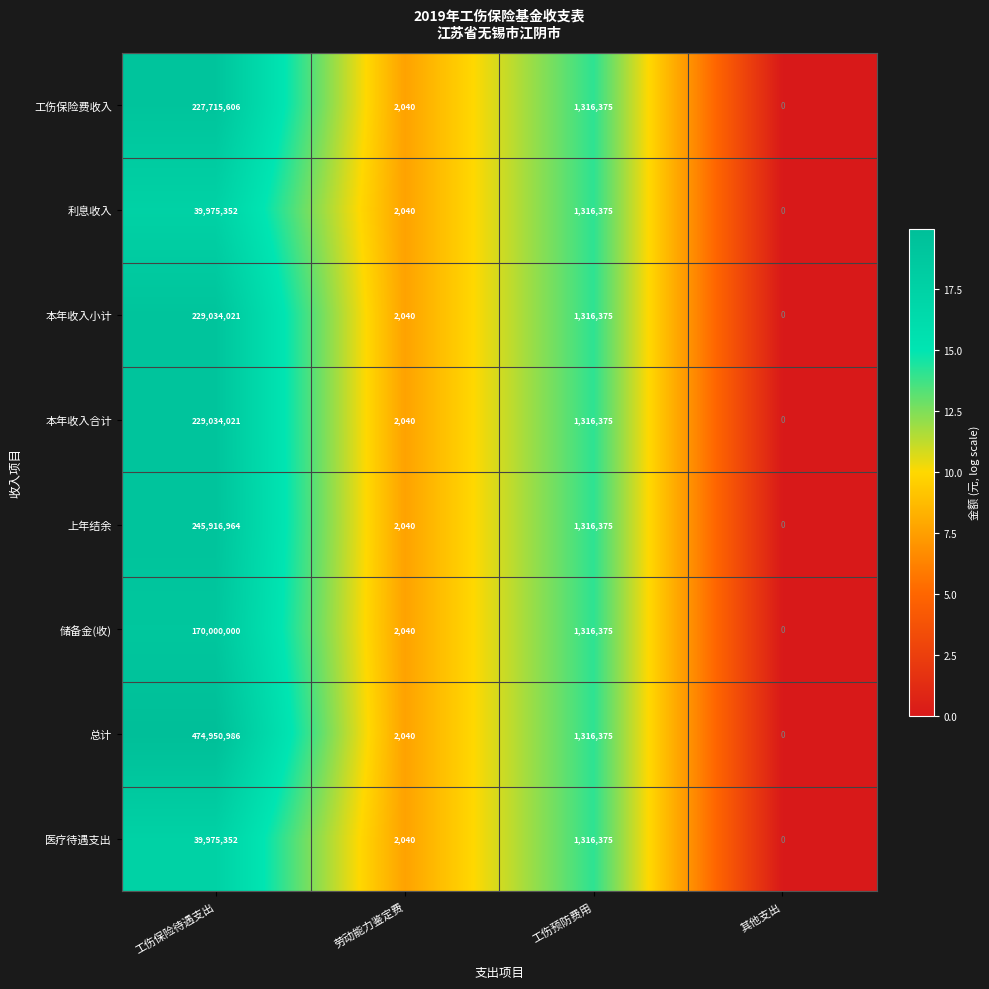

What is the difference between the highest and lowest values at 工伤保险待遇支出?

434975634